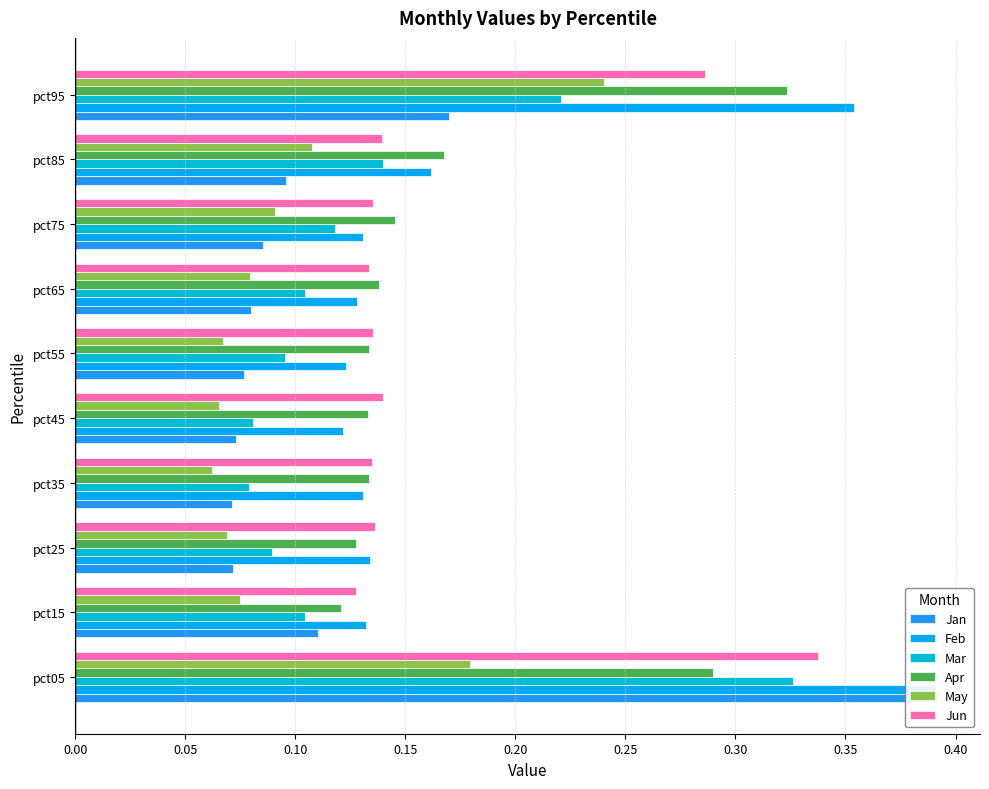

What is the value of the Jun bar at the 3rd from the left?

0.1